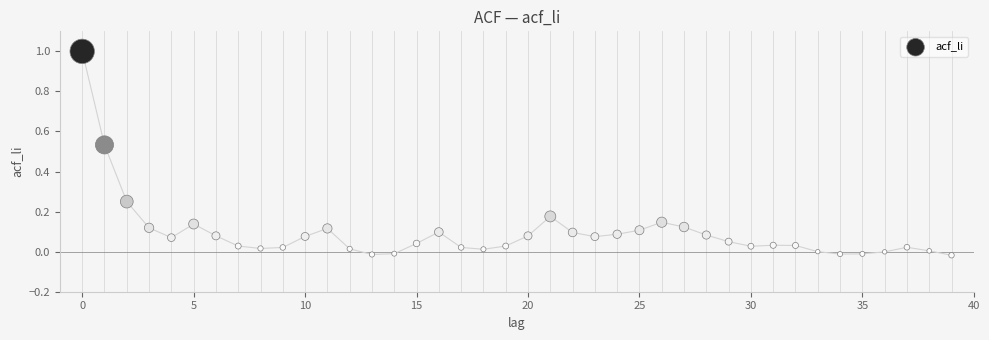

What is the range of Y values (max minus min)?

1.0